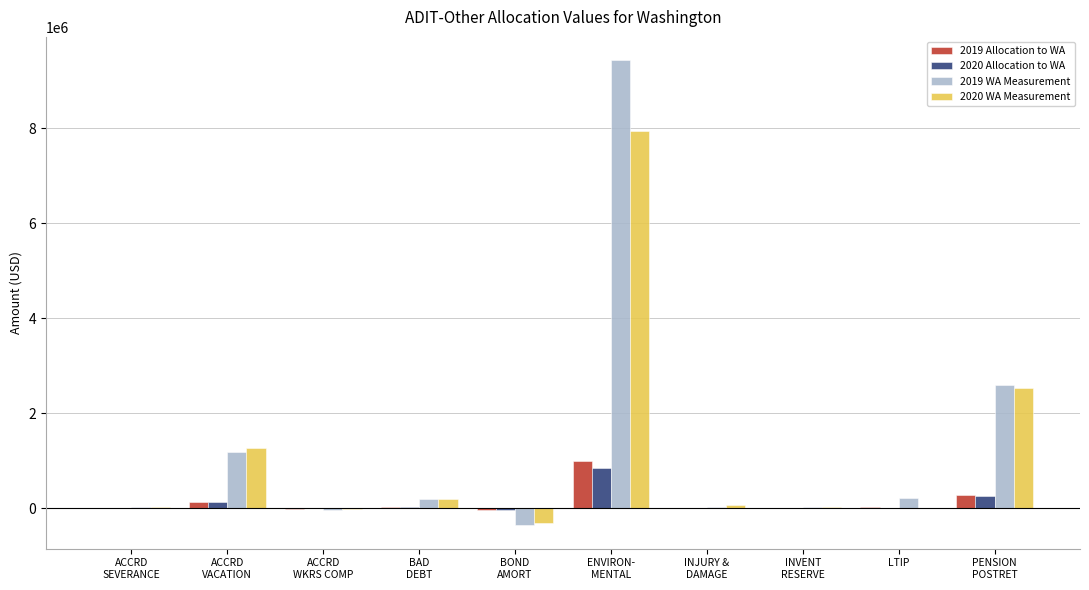

What position from the right is ACCRD
SEVERANCE?

10